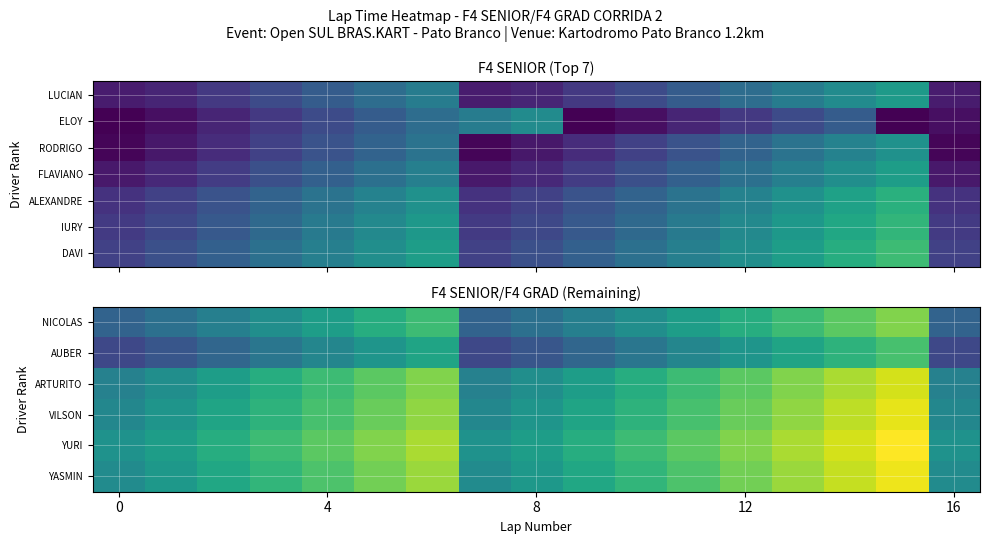

How many DAVI values are between 44 and 45?

17